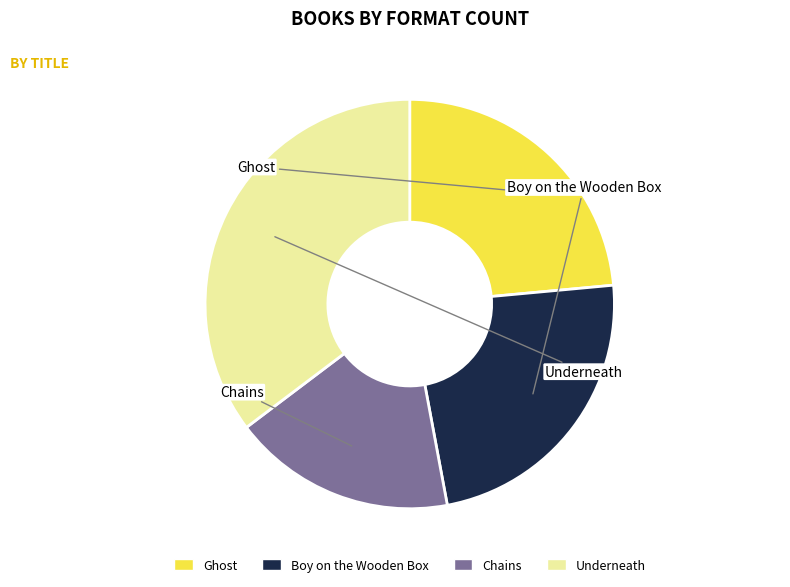

Which slice is the smallest?

Chains